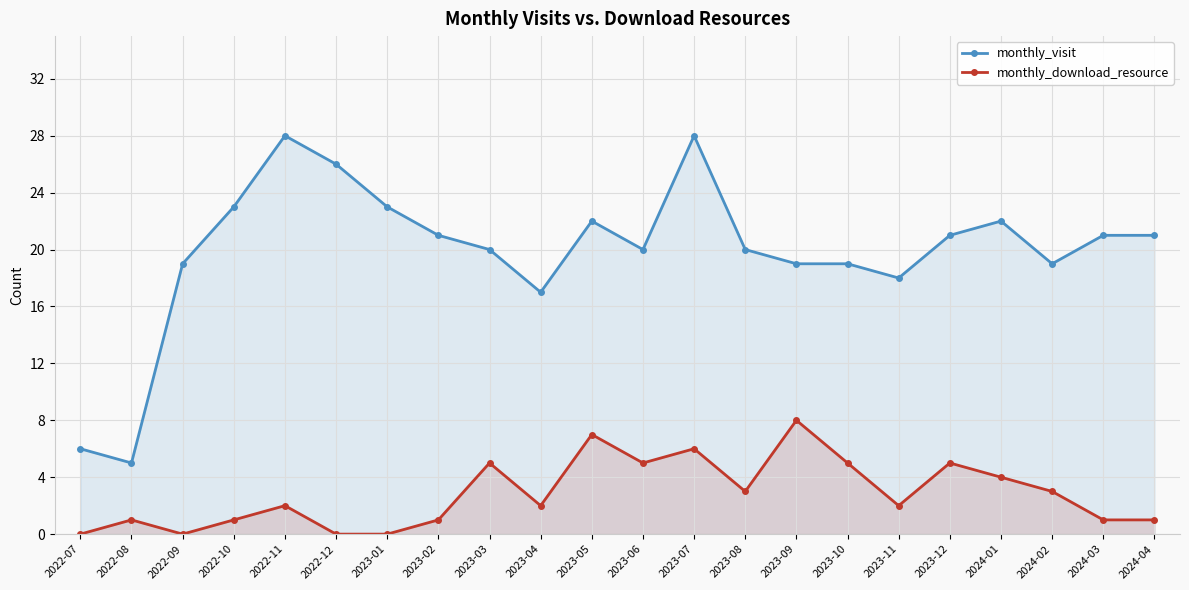

What value does the monthly_visit series have at 2023-12, to the nearest 10?

20